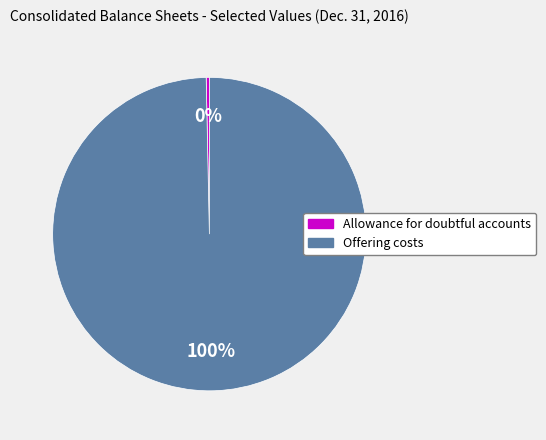

Count the number of slices in the pie.

2